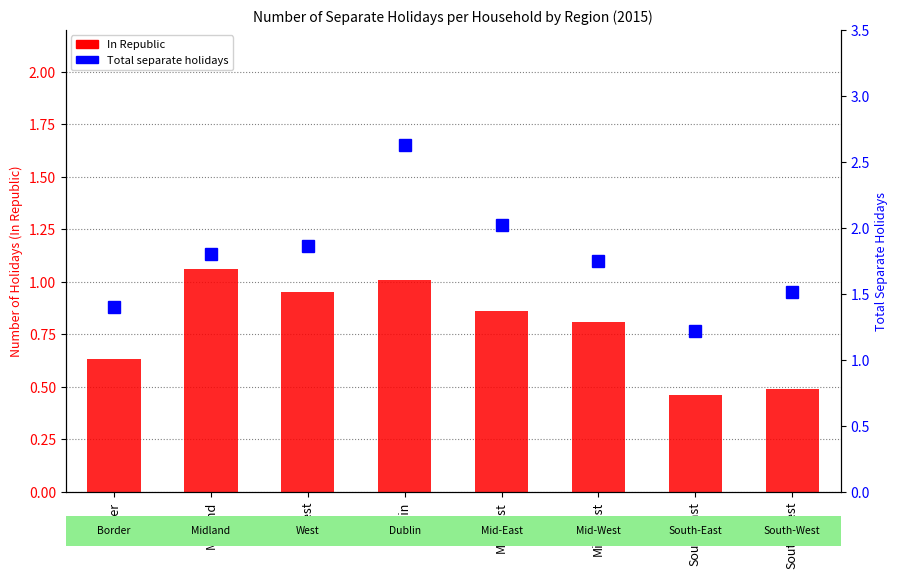

What position from the right is West?

6